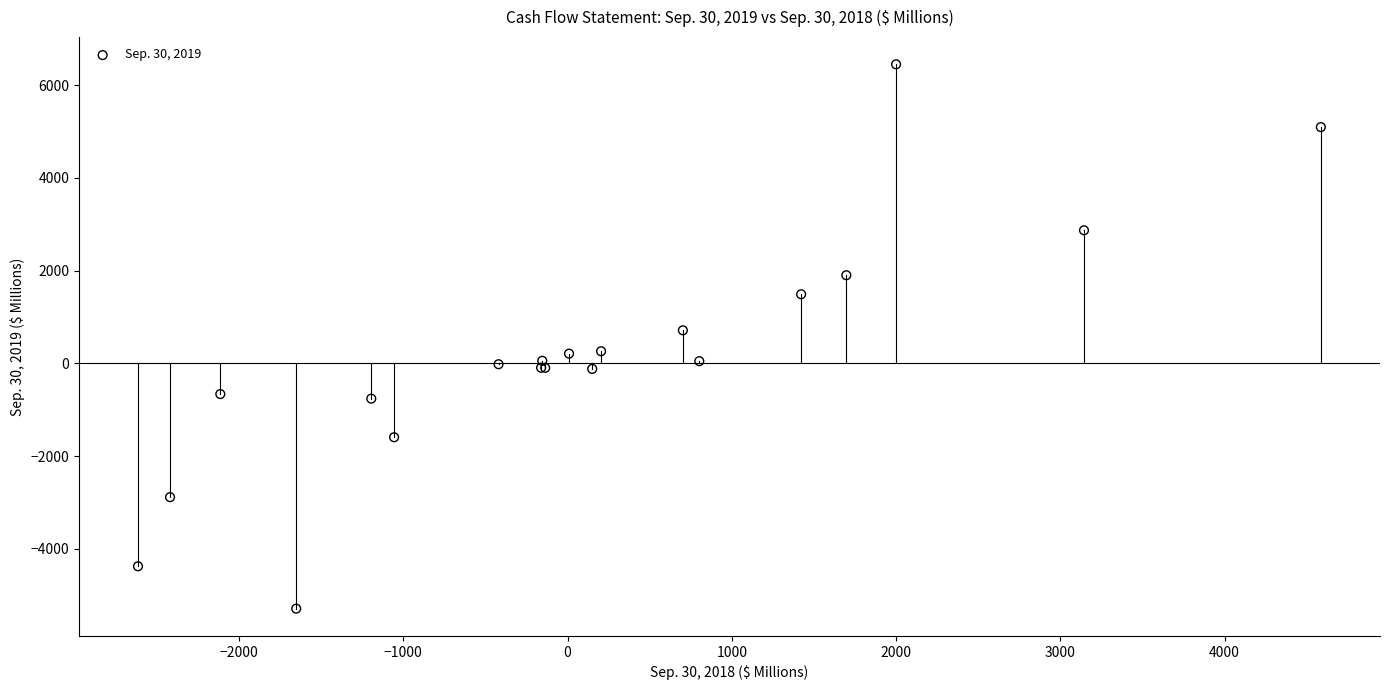

What Y value in the scatter plot is closest to 581?

714